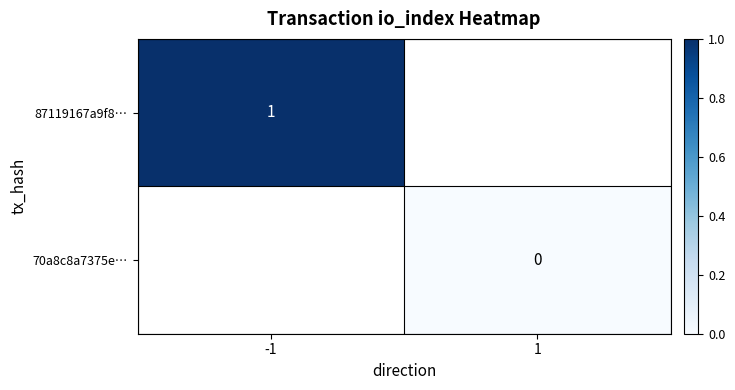

Is the value of 70a8c8a7375e… at 1 greater than the value of 87119167a9f8… at -1?

No